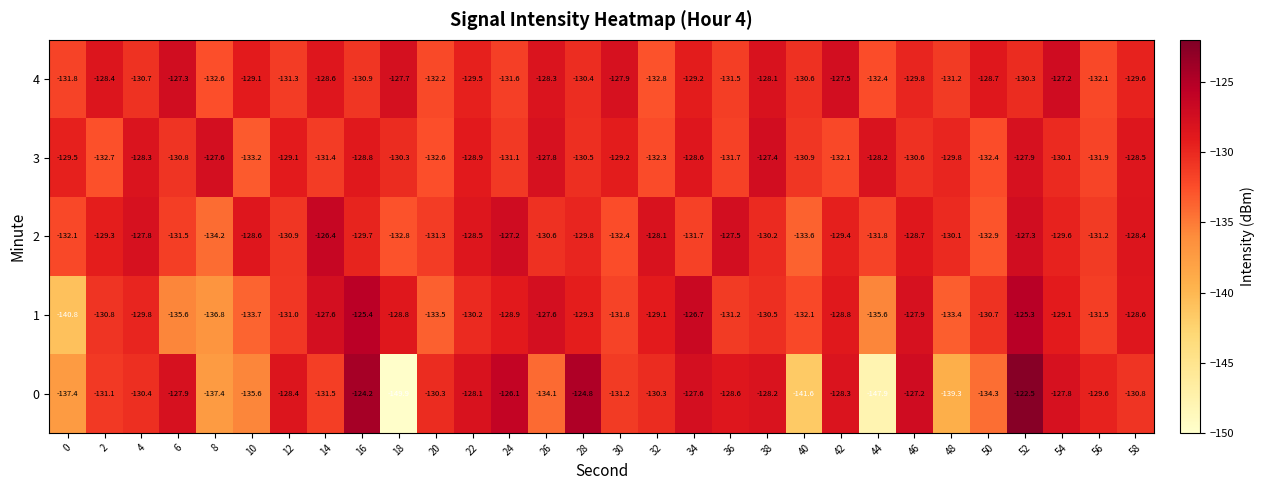

What is the difference between the second highest and minimum values in the 0 series?

25.7